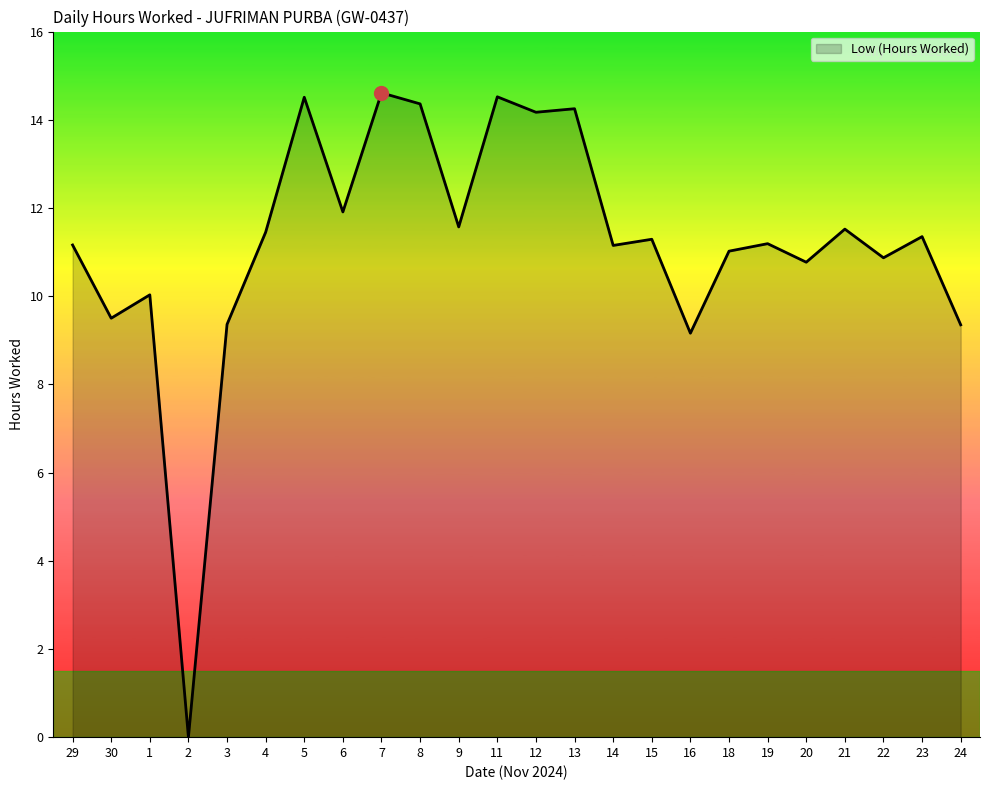

What position from the right is 24?

1